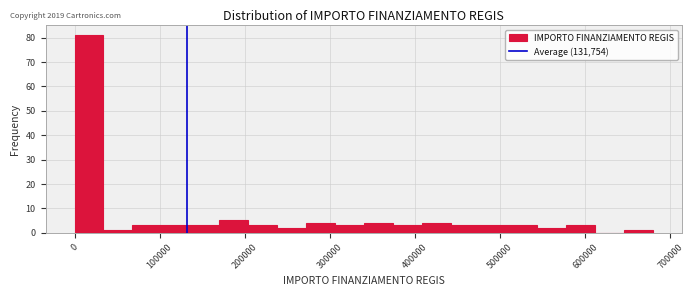

Around what value on the x-axis is the tallest bar? Give the approximate position of its centre, as read against the axis.

20000